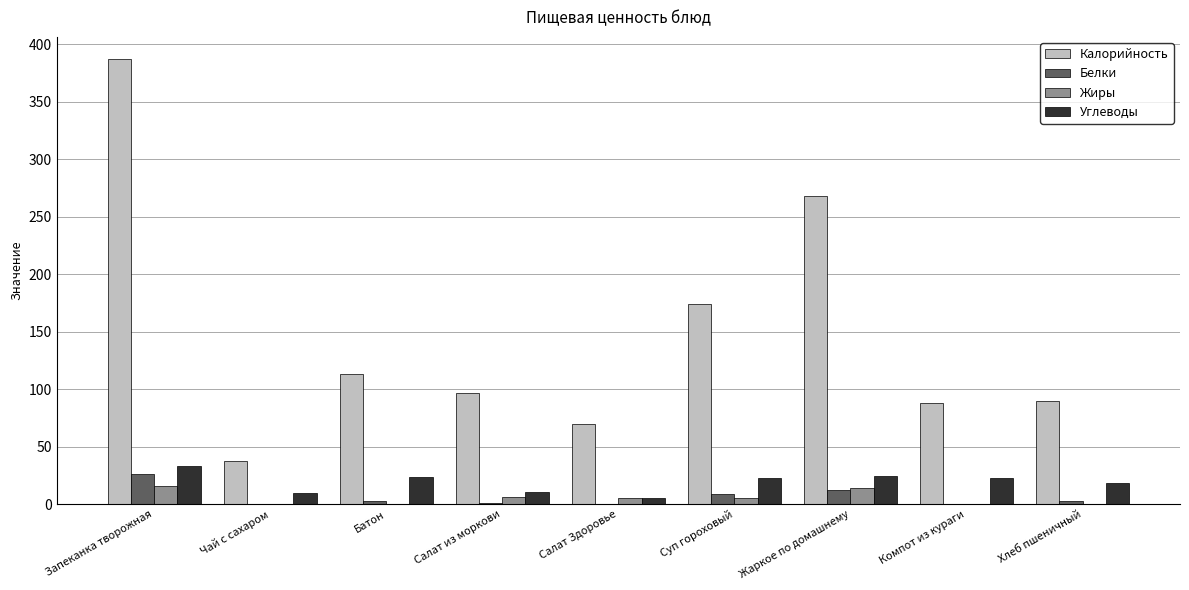

Are the bars grouped side by side (vs. stacked)?

Yes